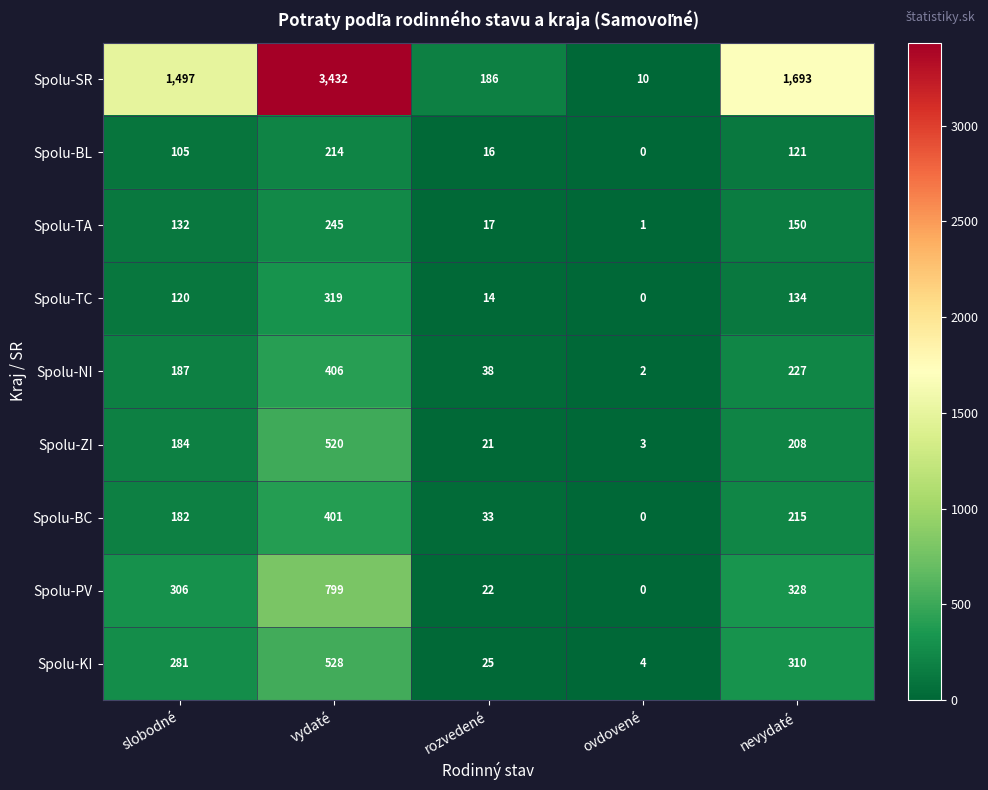

What is the sum of the Spolu-PV values at slobodné and ovdovené?

306